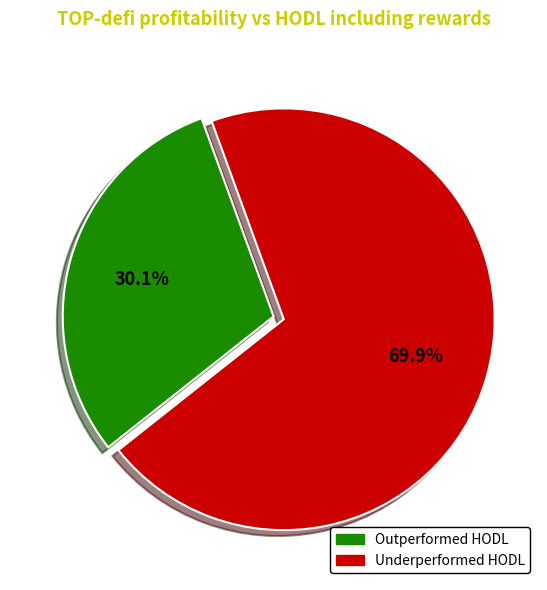

How many slices are in this pie chart?

2